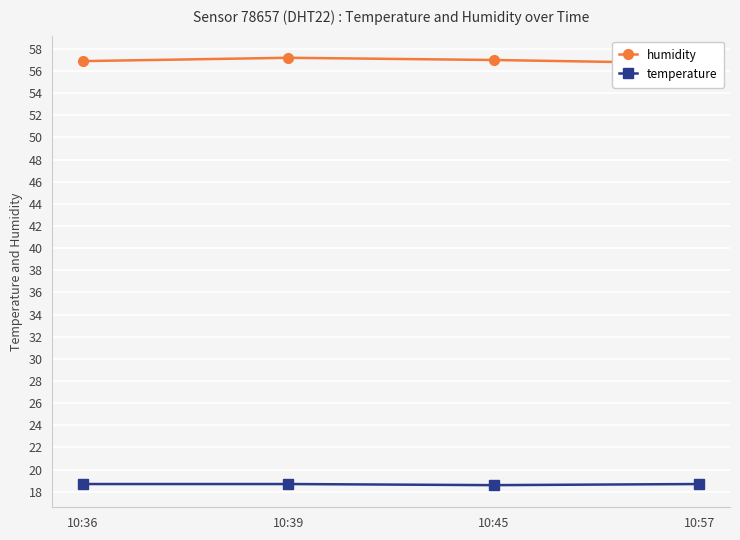

True or false: temperature has more than 2 points higher than both neighbors.

False